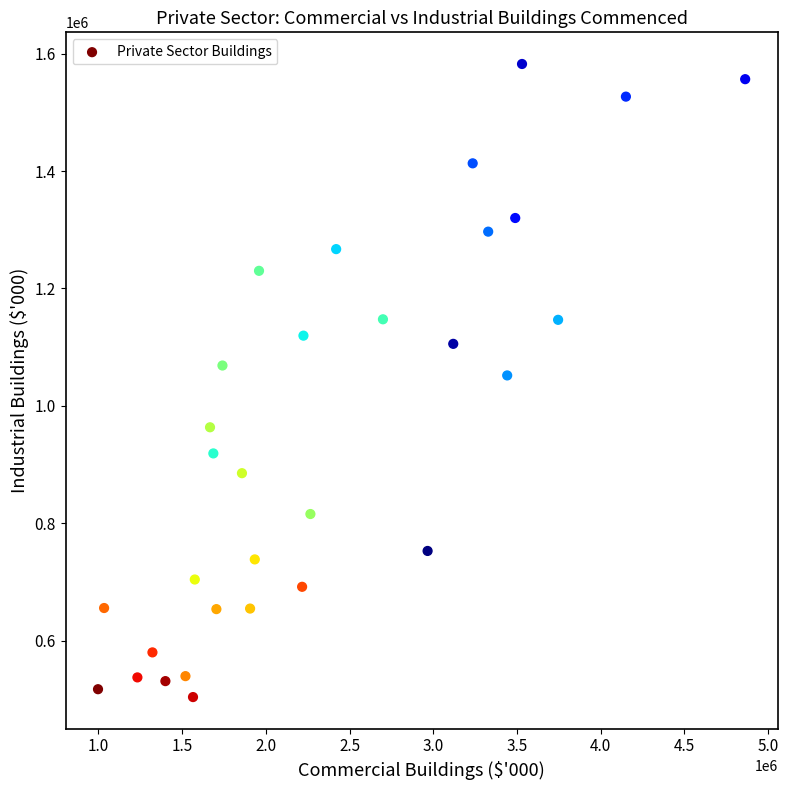

What is the range of X values (max minus min)?

3865365